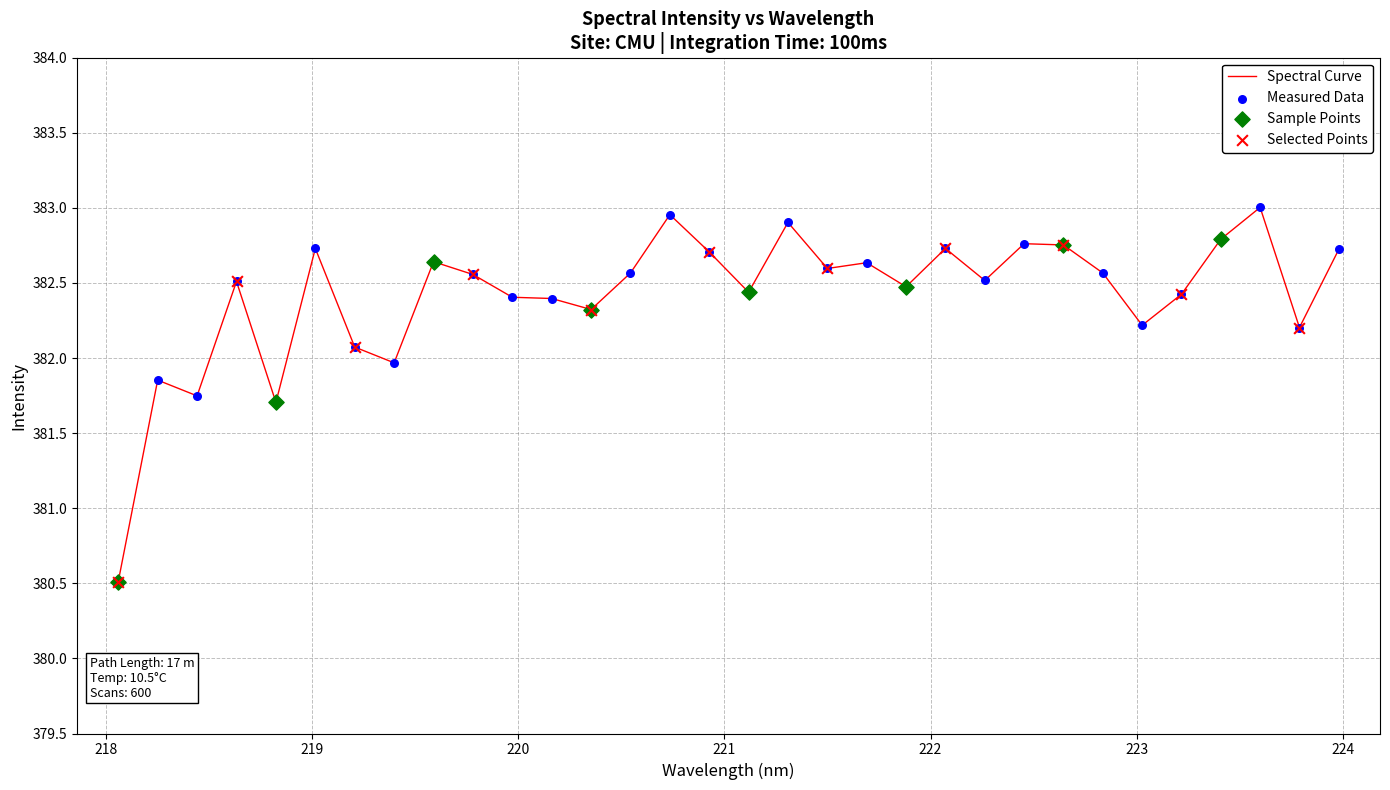

What is the smallest value displayed?

380.5